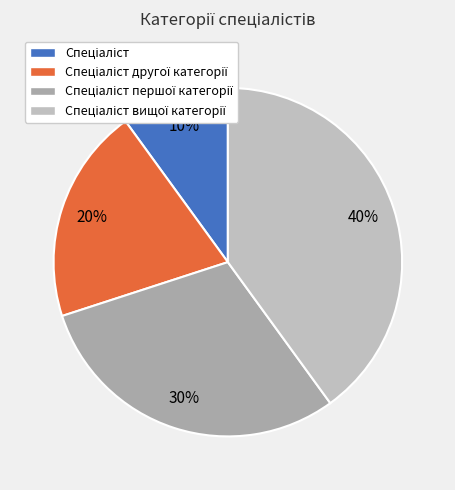

Do Спеціаліст другої категорії and Спеціаліст вищої категорії together represent more than half of the pie?

Yes